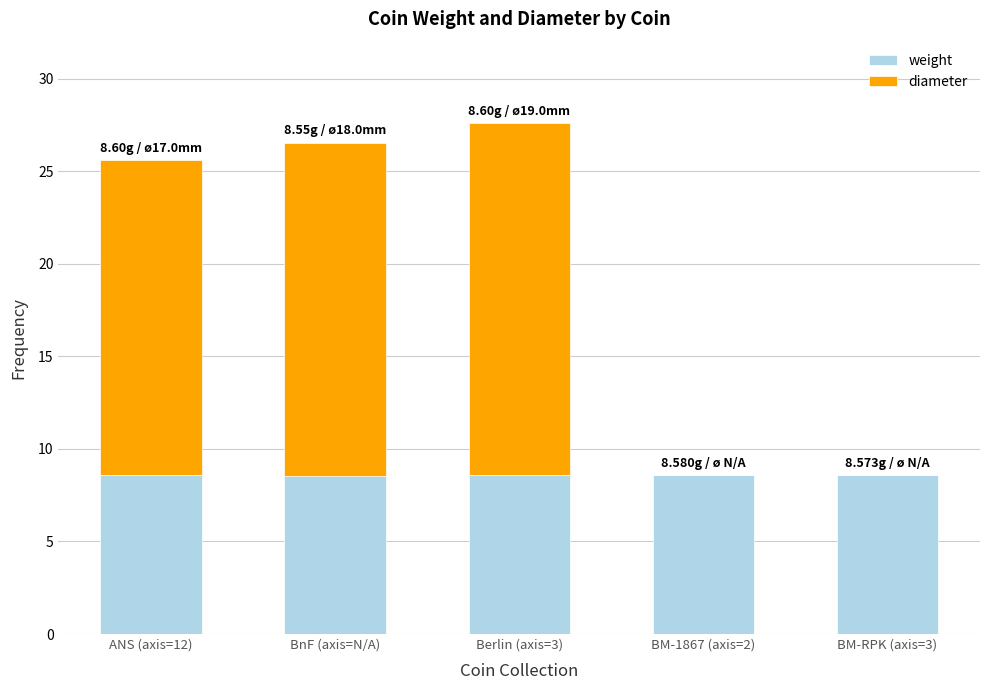

What is the total value across all series at Berlin (axis=3)?

27.6